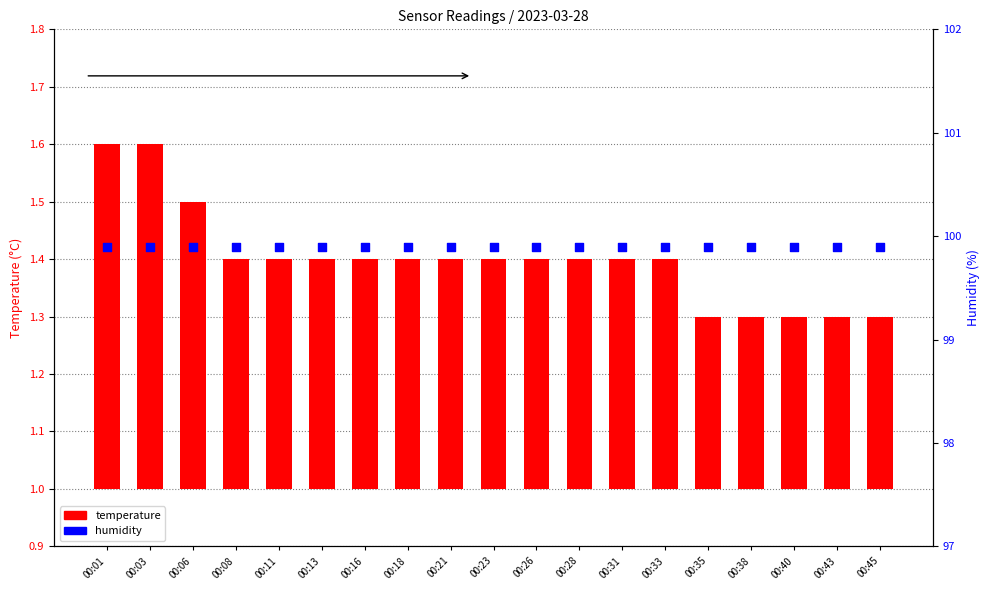

Which series has the widest spread of Y values?

temperature